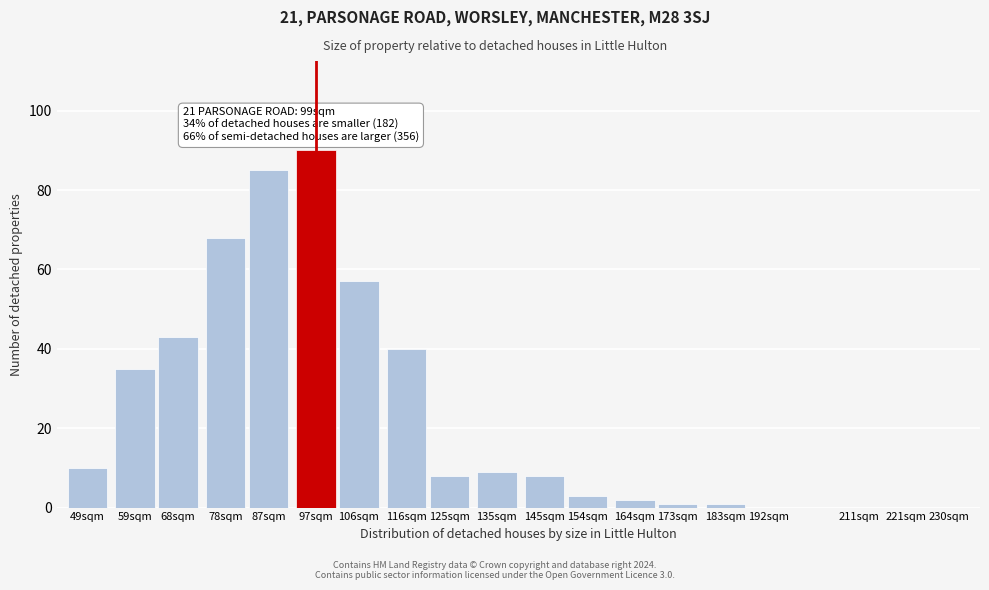

Reading right to left, list all the values displayed in this chart.

230sqm=0	221sqm=0	211sqm=0	192sqm=0	183sqm=1	173sqm=1	164sqm=2	154sqm=3	145sqm=8	135sqm=9	125sqm=8	116sqm=40	106sqm=57	97sqm=90	87sqm=85	78sqm=68	68sqm=43	59sqm=35	49sqm=10